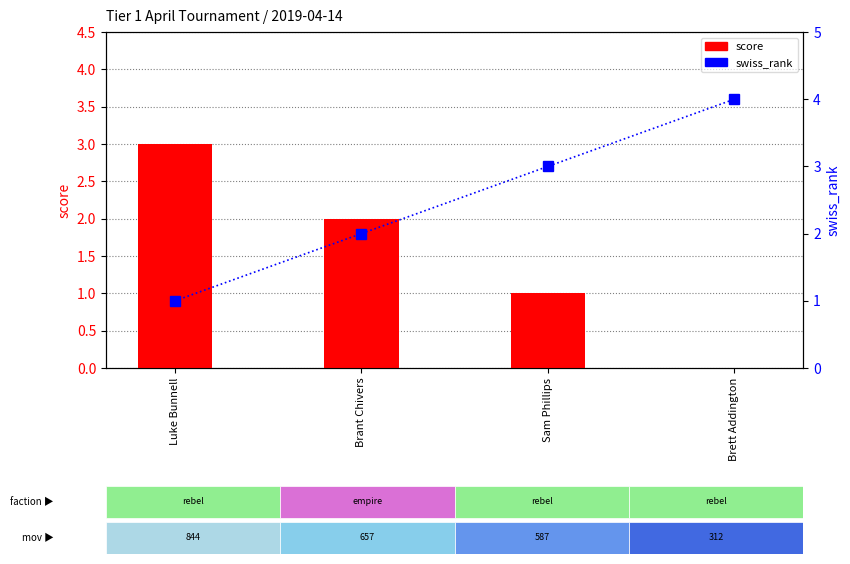

Which has a higher value, Brett Addington or Brant Chivers?

Brant Chivers